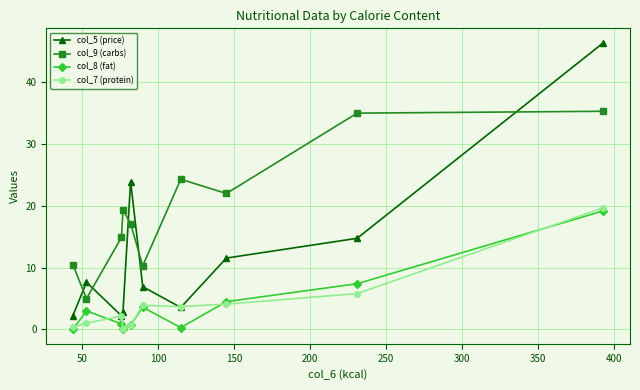

What is the greatest value displayed?

46.4